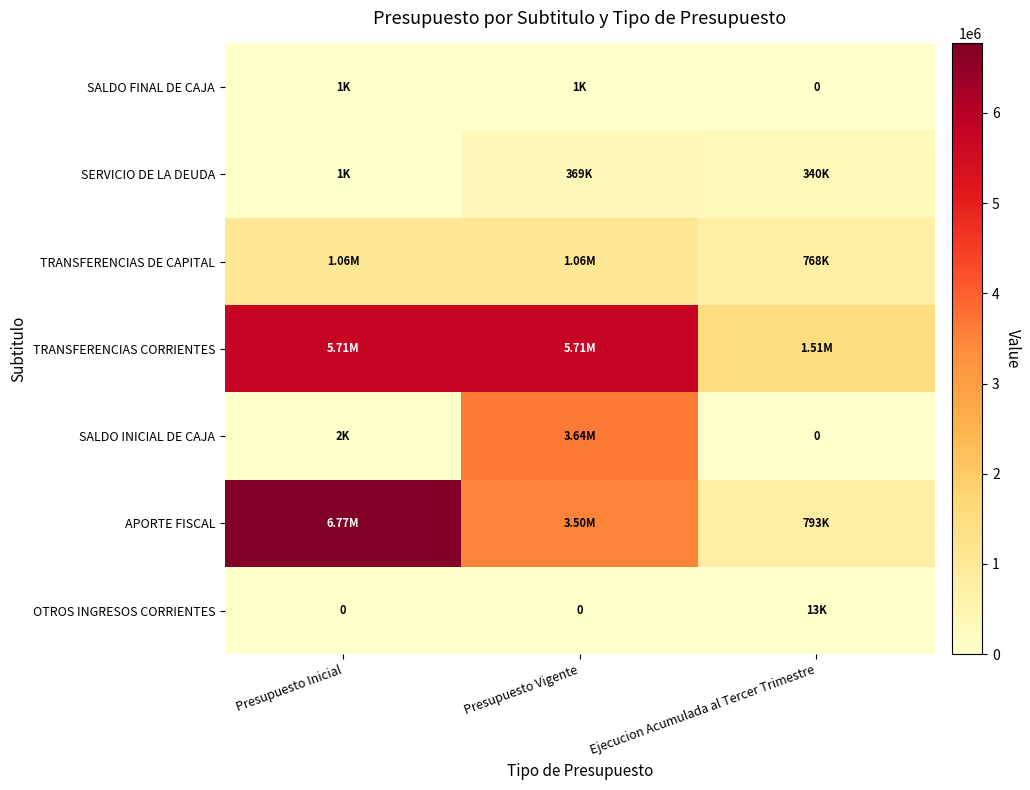

At how many categories does at least one series exceed 2770540?

2